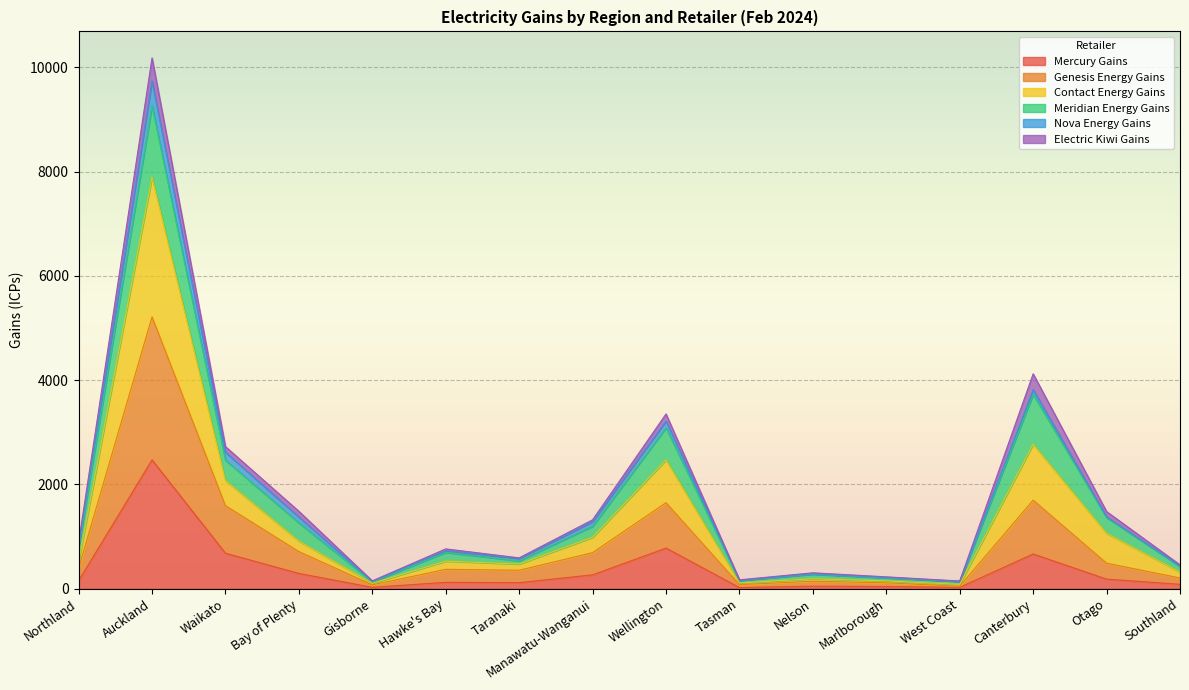

What is the difference between the maximum and minimum values in the Mercury Gains series?

2449